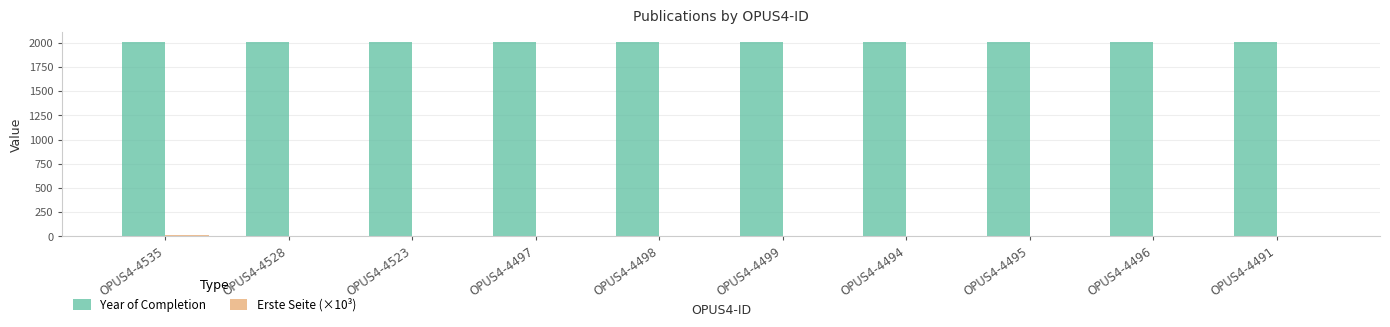

Is it true that Year of Completion equals 1087.0 at OPUS4-4535?

False